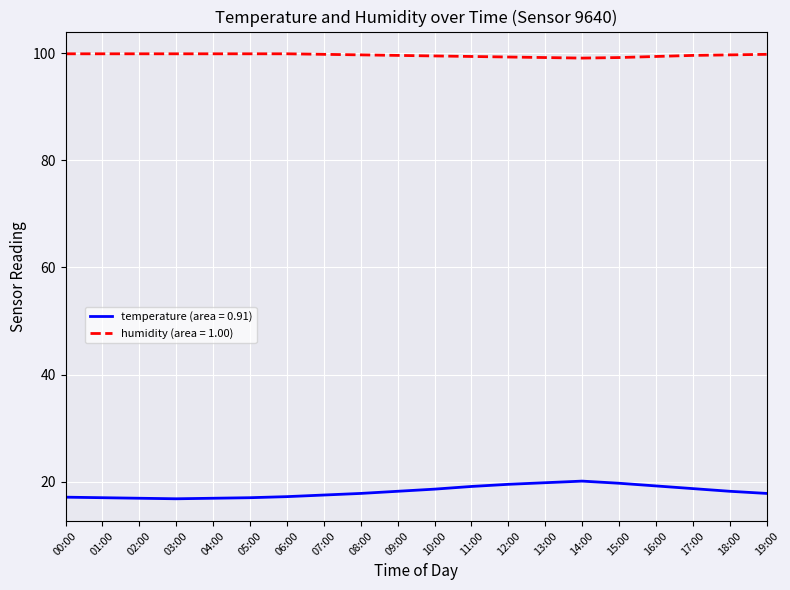

Is the value of humidity (area = 1.00) at 08:00 greater than the value of temperature (area = 0.91) at 18:00?

Yes